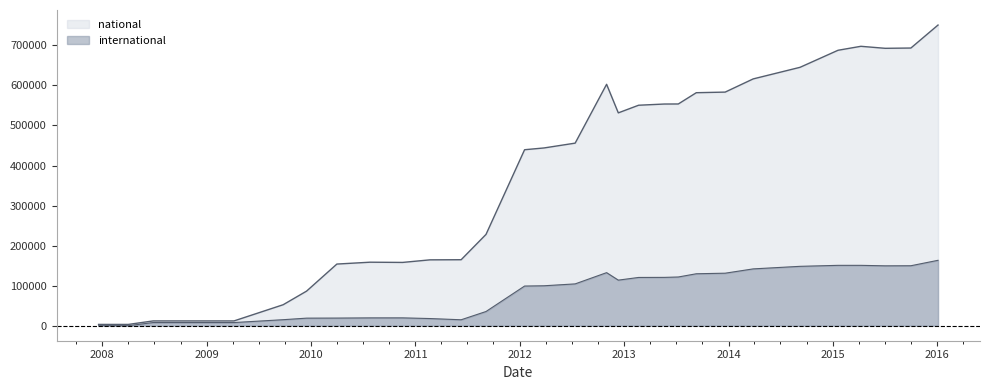

Which label corresponds to the smallest value in the chart?

2007-12-19